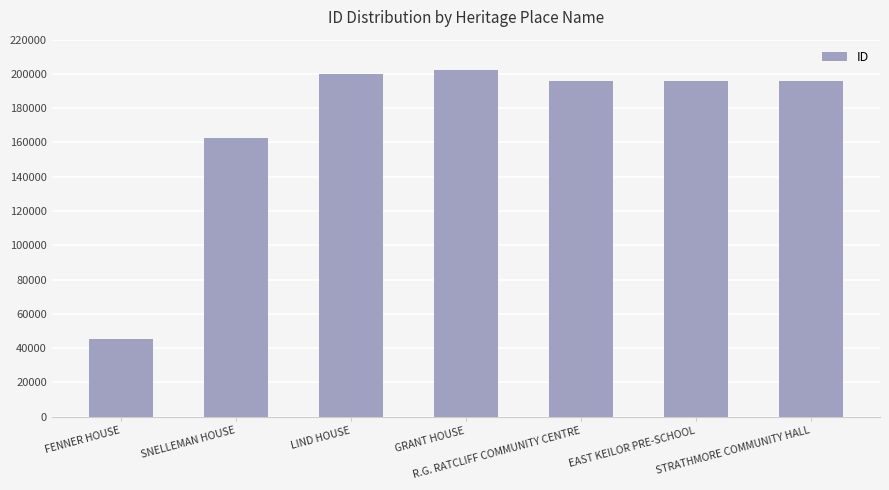

What is the average value?

171097